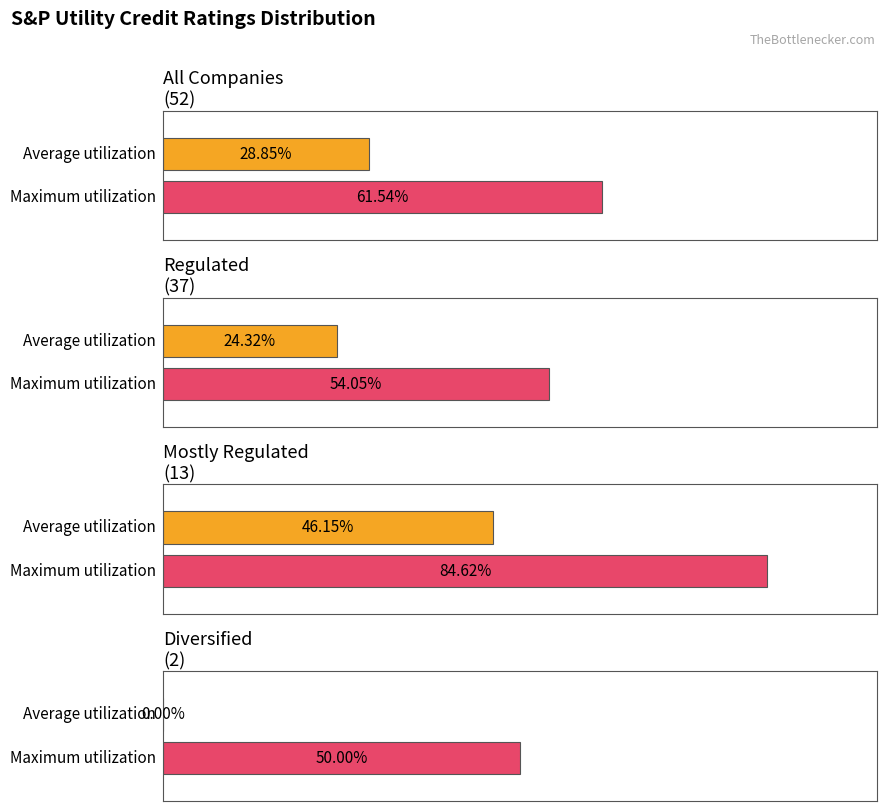

Is it true that Below BBB- equals 3 at Regulated (37)?

False